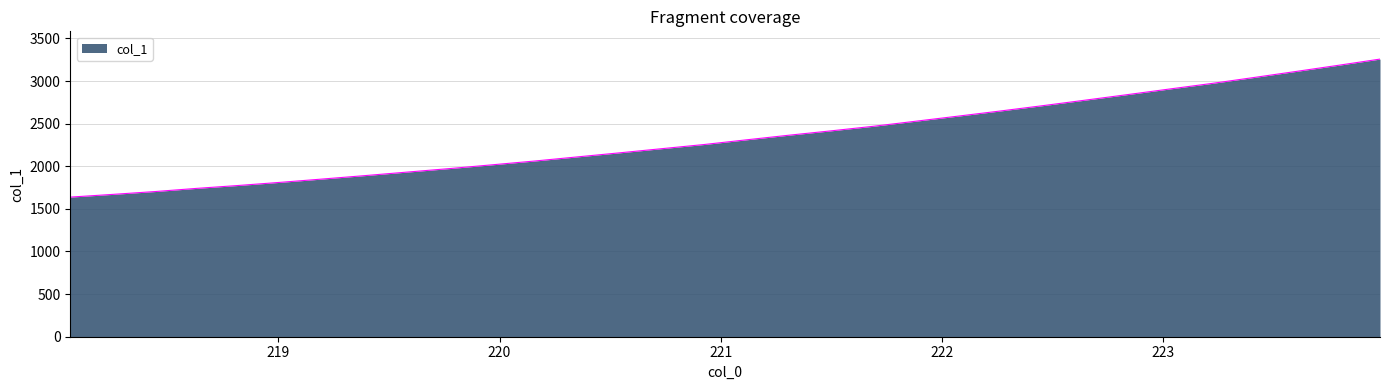

What is the greatest value displayed?

3257.6